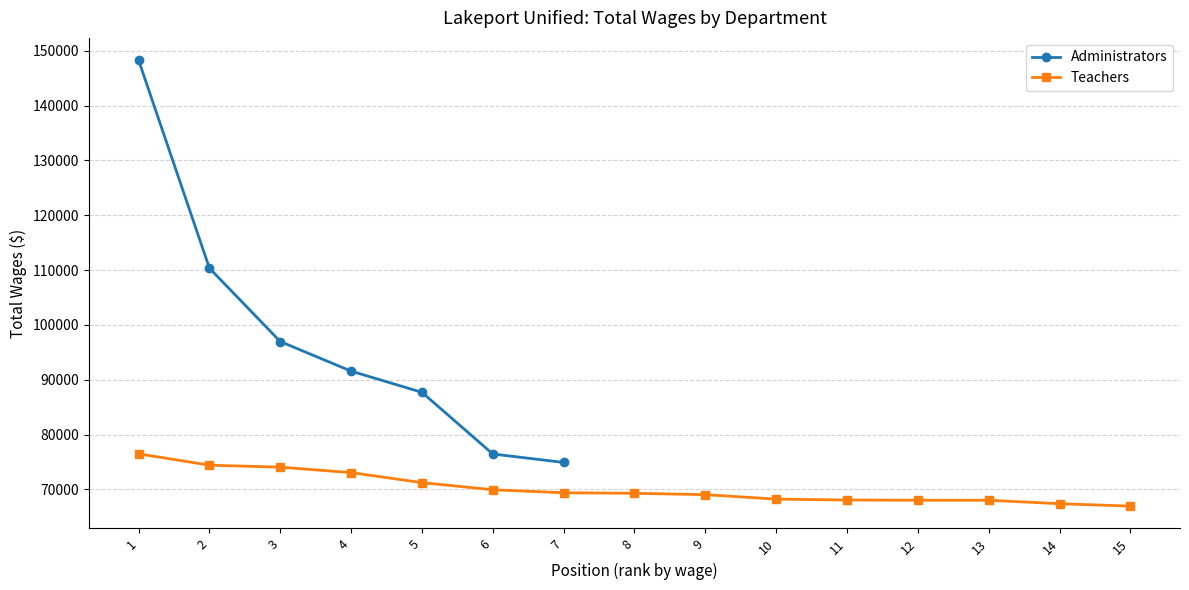

Reading left to right, extract all data points from this chart.

1=148288	2=110340	3=96957	4=91561	5=87693	6=76443	7=74904